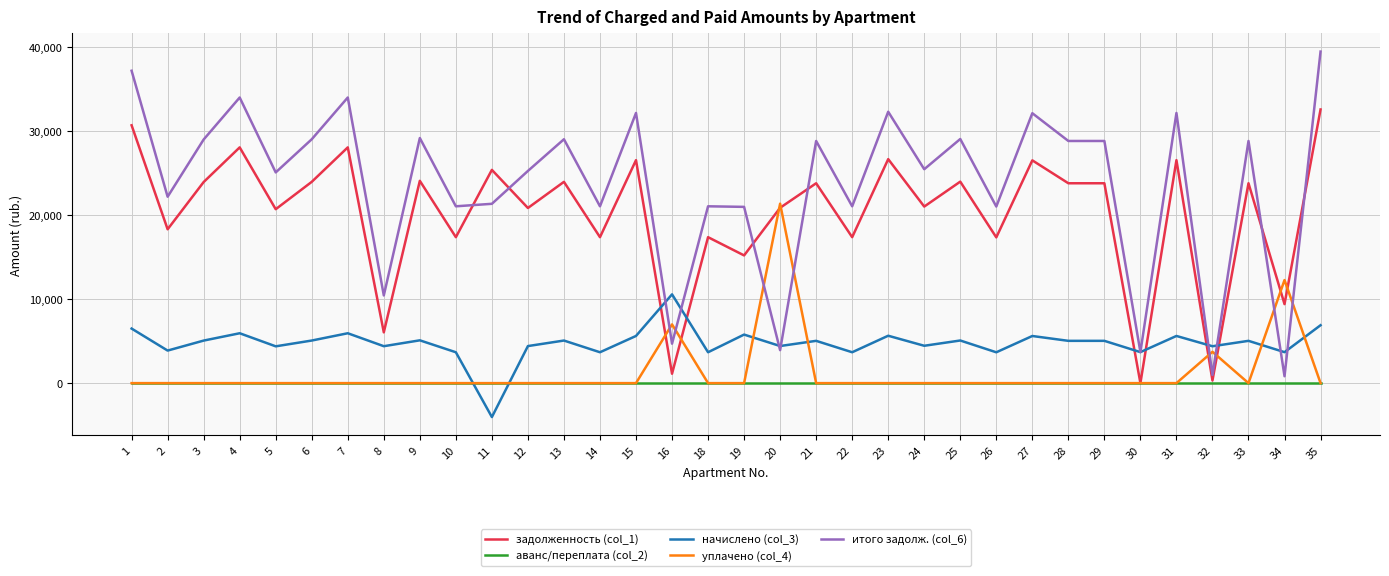

Which series has the largest total across all categories?

итого задолж. (col_6)